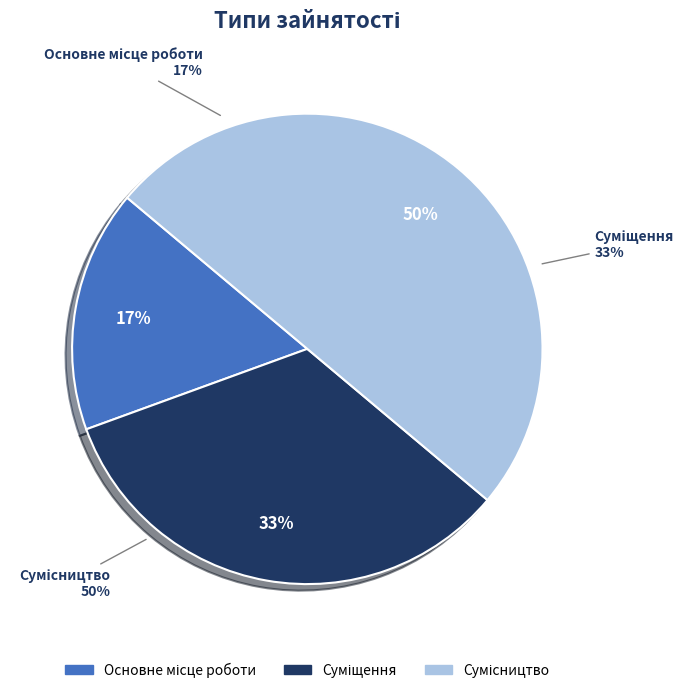

Combined, what portion of the pie is Сумісництво and Суміщення?

83.3%